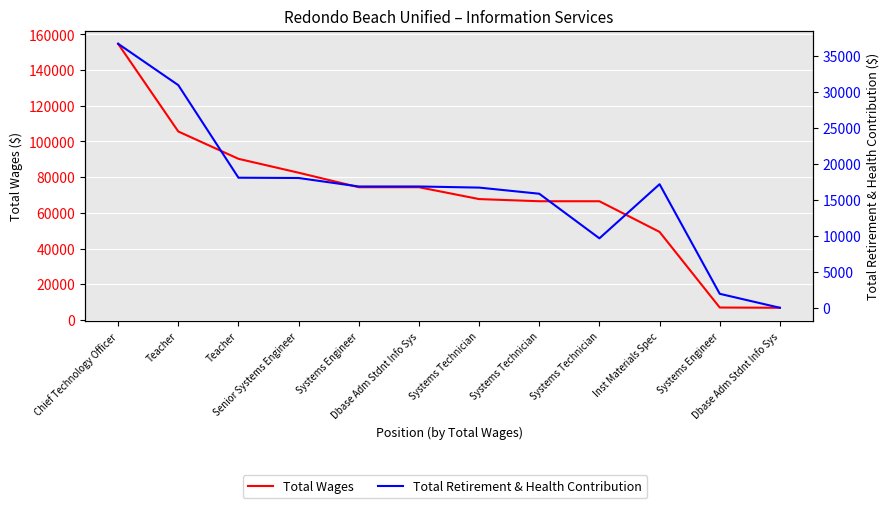

The value of Total Retirement & Health Contribution at Dbase Adm Stdnt Info Sys is 24946. True or false?

False